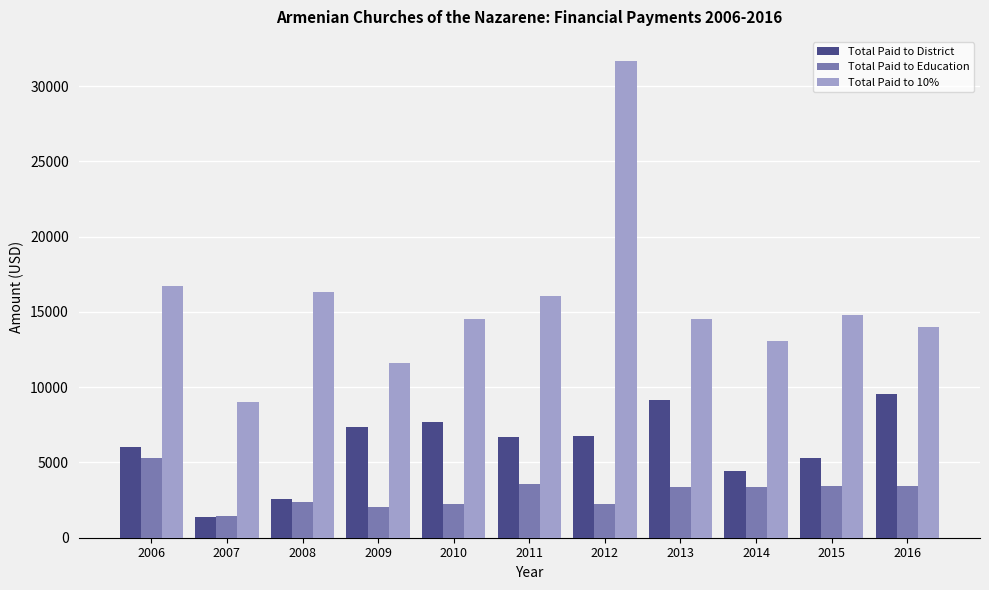

How many data points in Total Paid to Education are less than 3364?

5